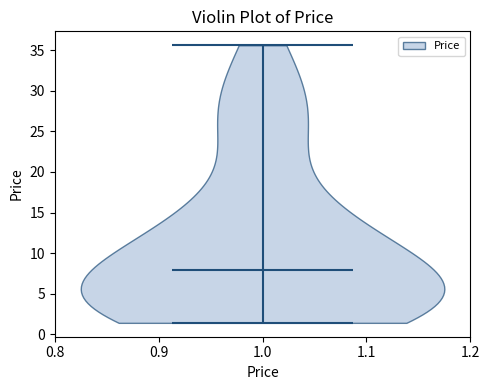

What is the lowest point the violin at x = 1.0 reaches on the y-axis? The values are not printed on the chart, so give them approximately, as read against the axis.

1.5